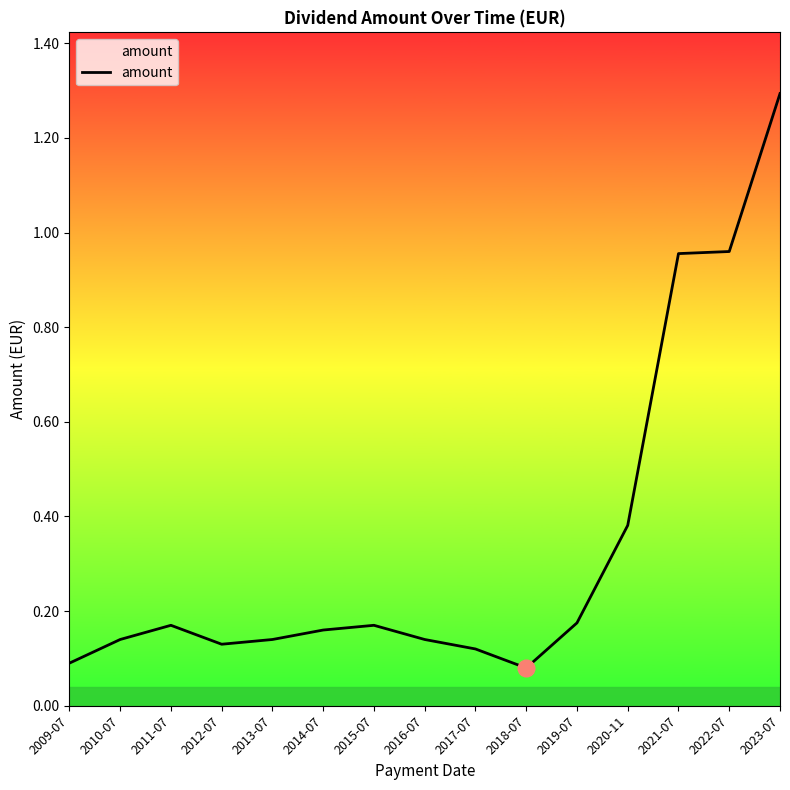

Which category has the highest value across all series?

2023-07